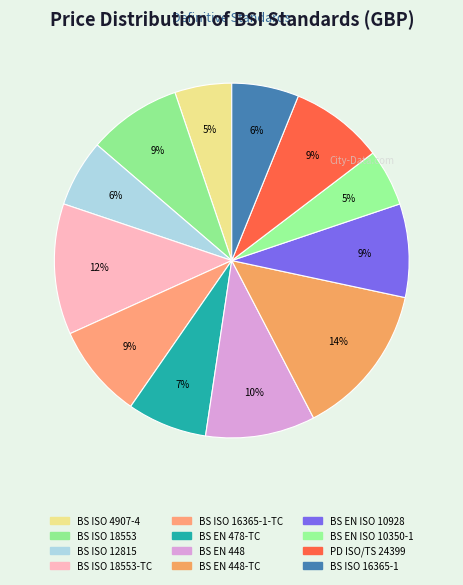

How many segments does this pie chart have?

12